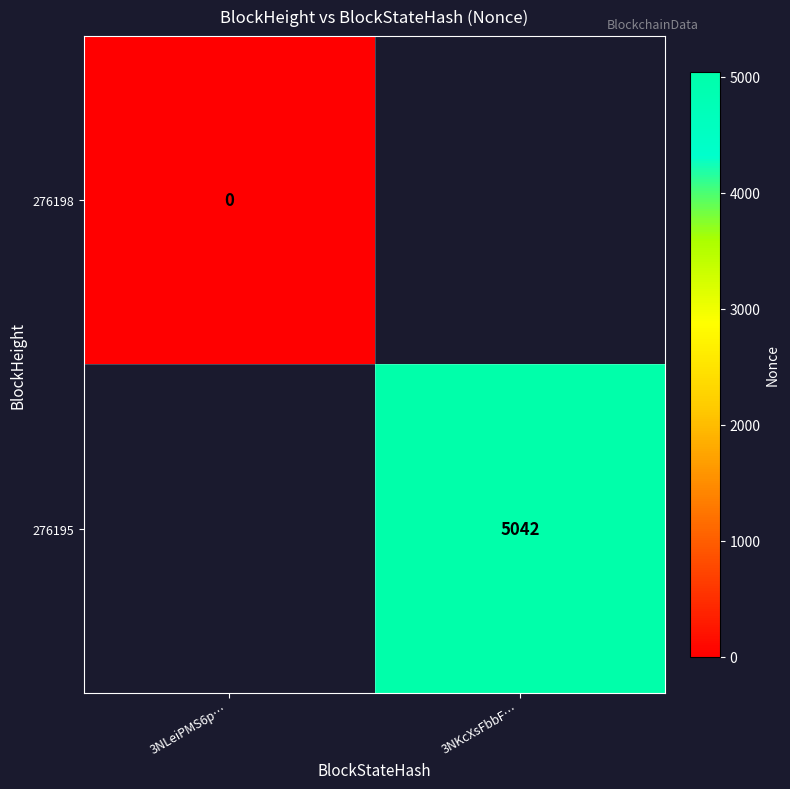

Count the number of categories in the chart.

2